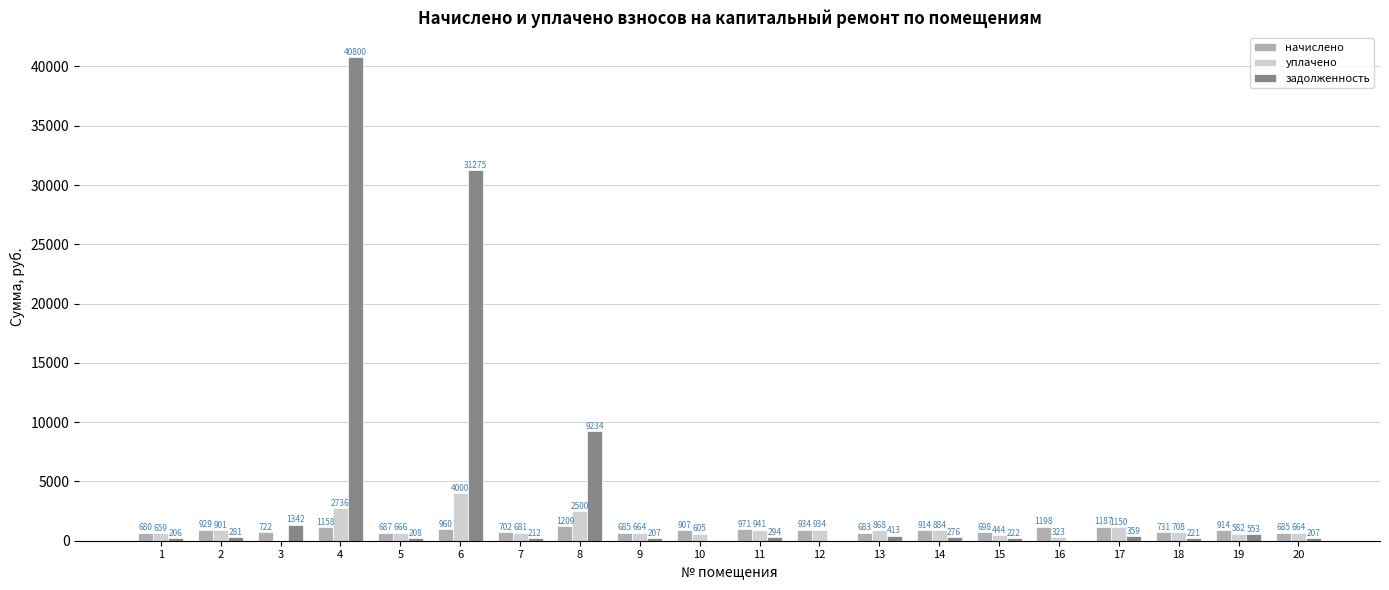

What is the spread (max minus min) of values at 11?

677.4